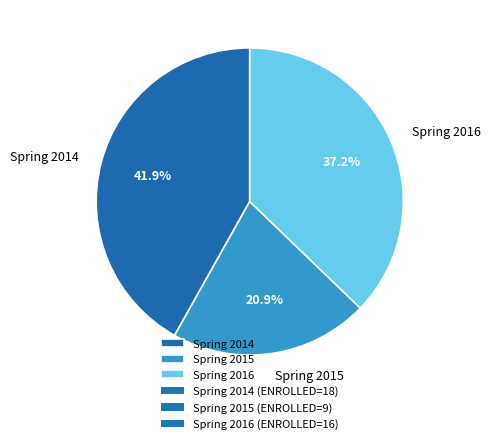

What is the ratio of the value at Spring 2016 to the value at Spring 2015?

1.8